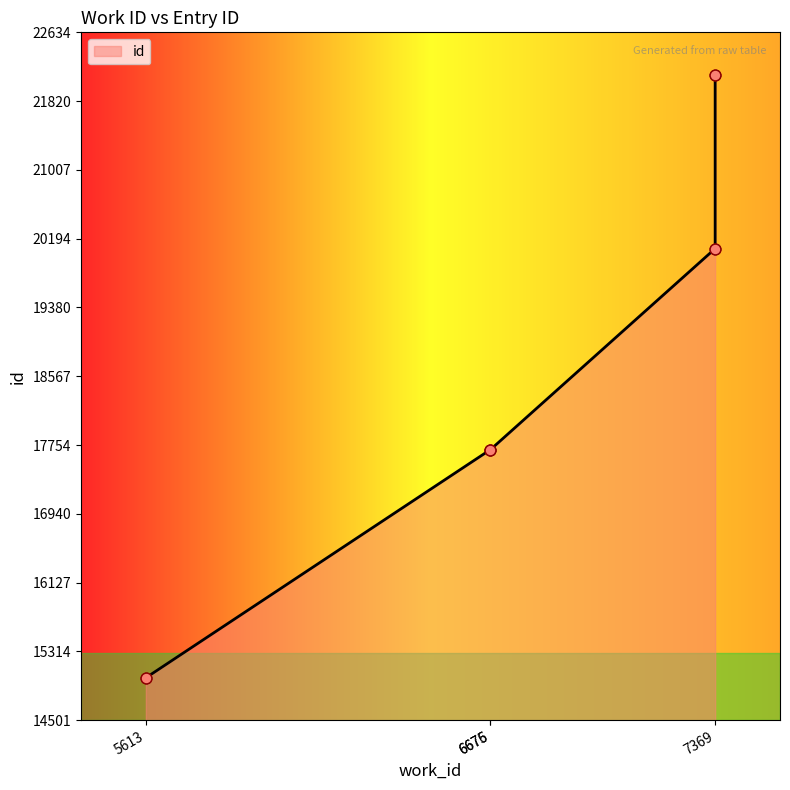

What is the change in value from 5613 to 7369?

+7133